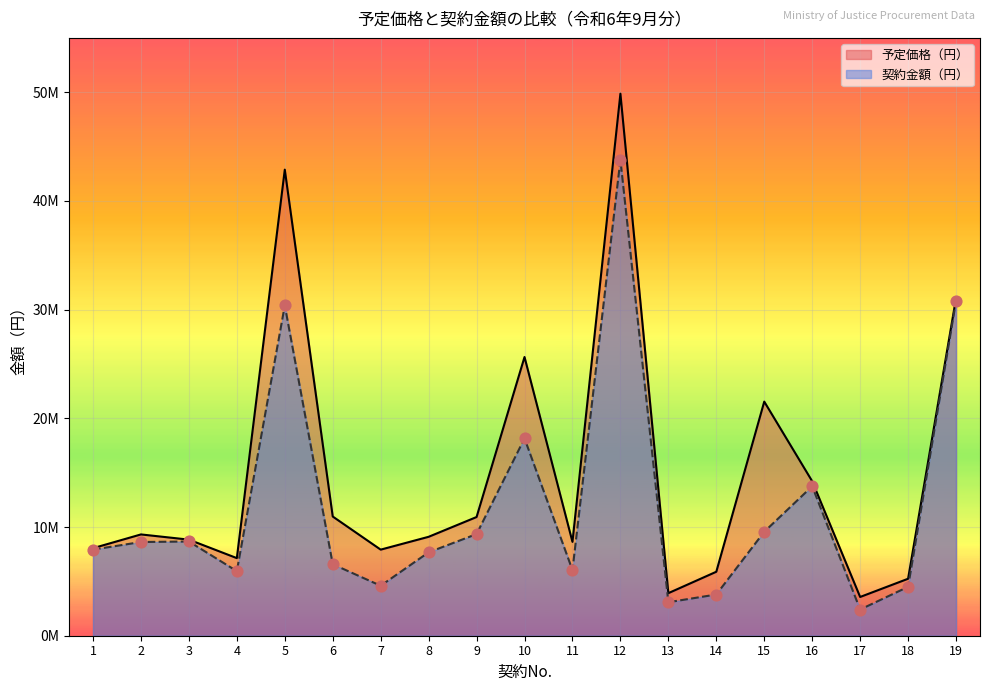

At which category is the sum across all series the highest?

12